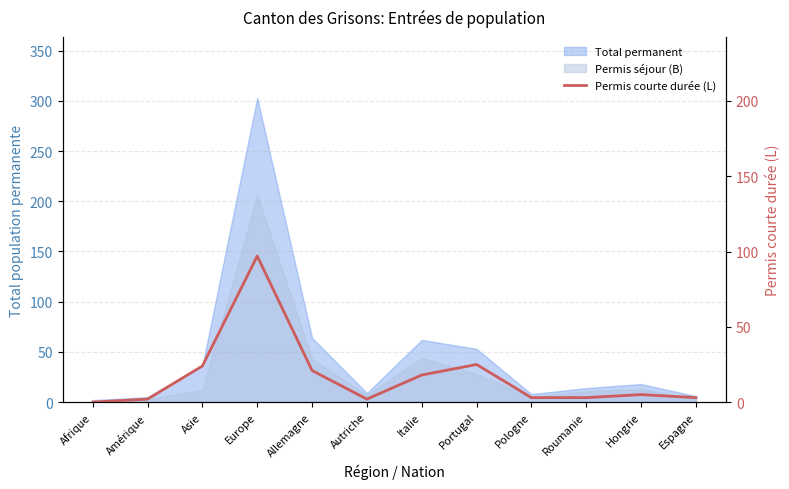

At which category does the data reach its first local peak?

Europe